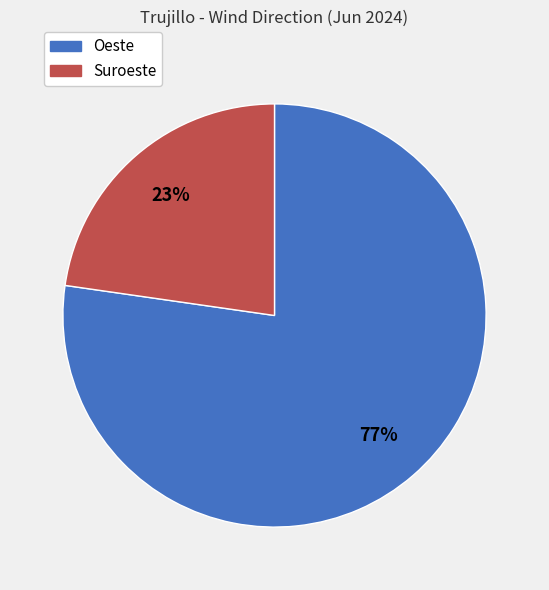

Is the sum of Oeste and Suroeste greater than half?

Yes